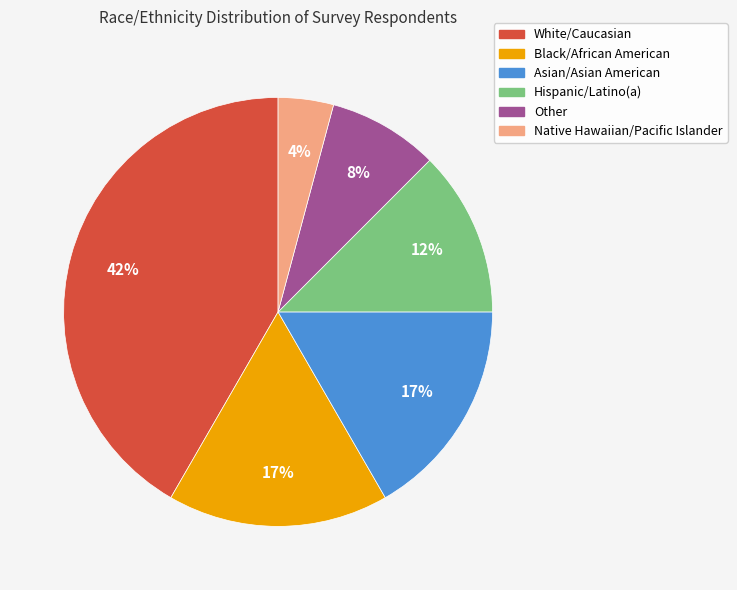

Approximately how many times larger is the value at White/Caucasian compared to Asian/Asian American?

2.5